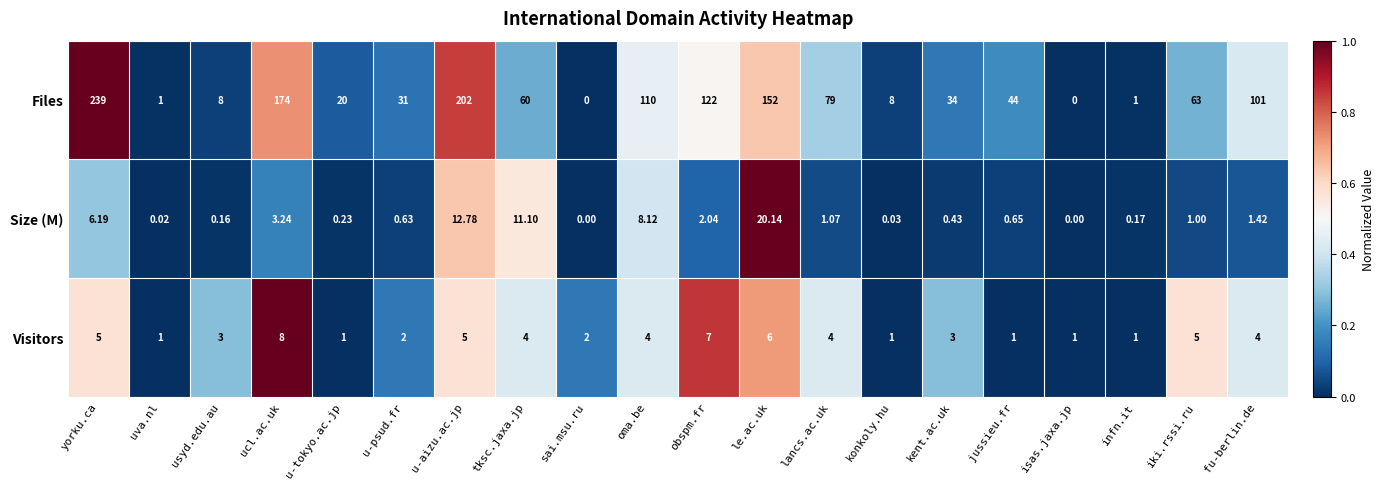

List the series in order of their peak value, lowest first.

Visitors, Size (M), Files